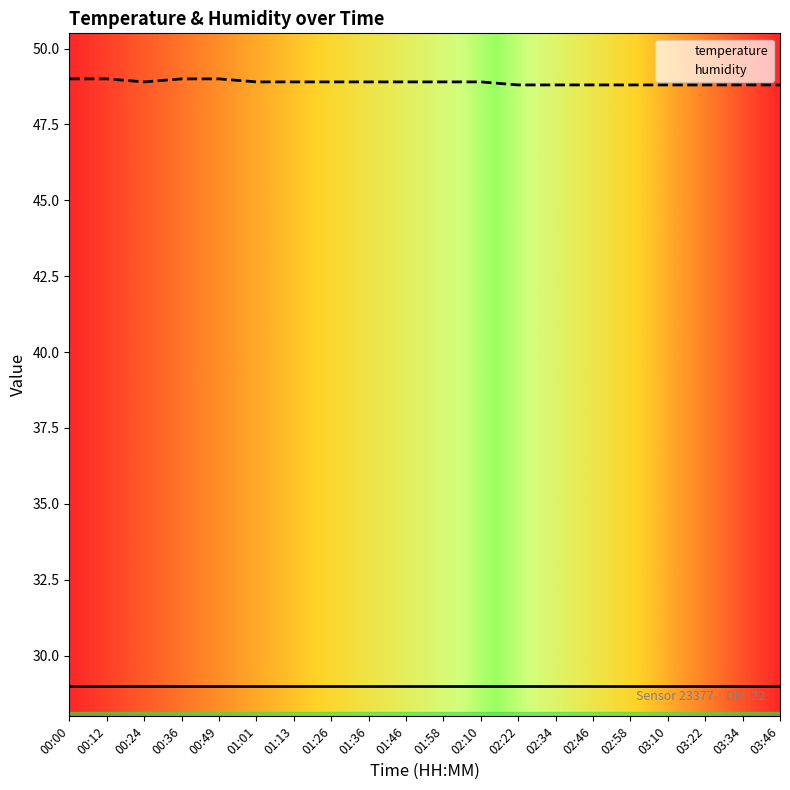

What position from the left is 01:58?

11